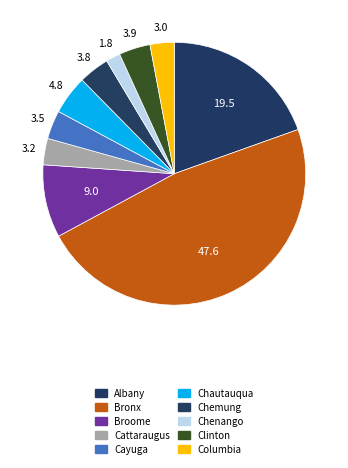

How many segments does this pie chart have?

10